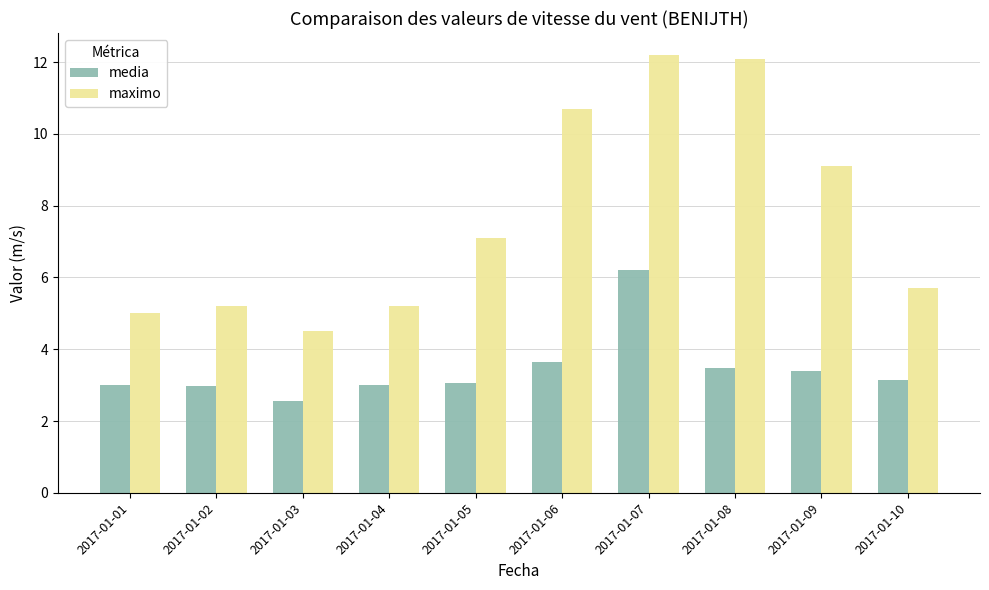

List the series in order of their overall mean, lowest first.

media, maximo